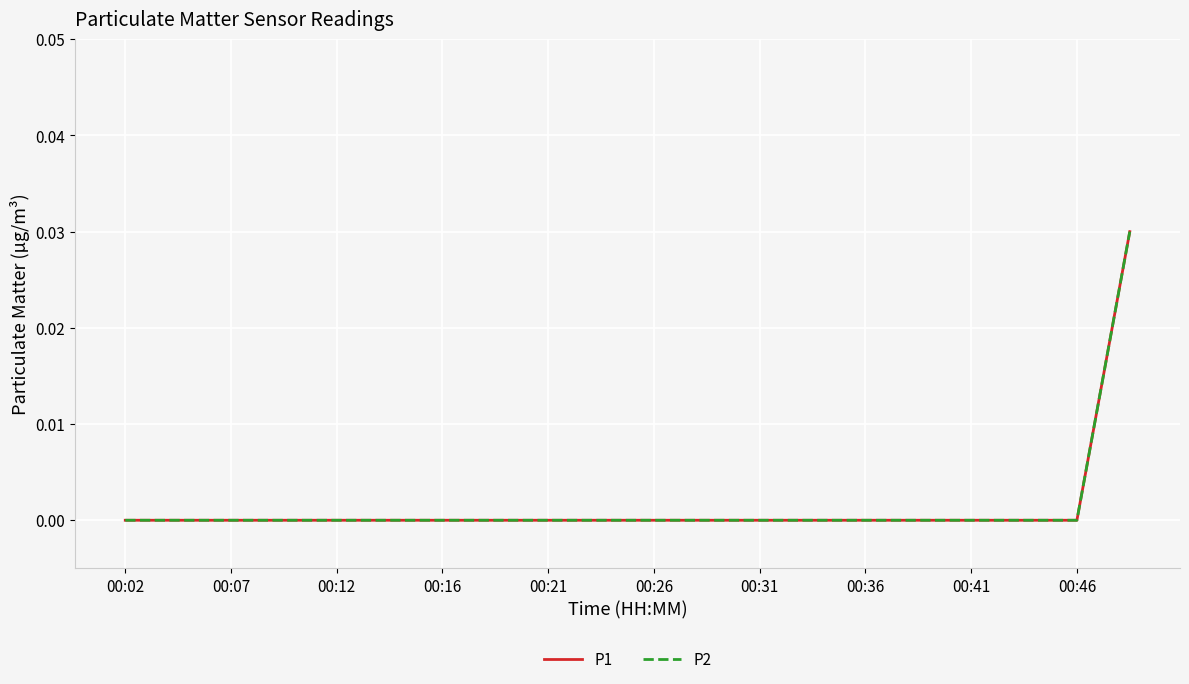

Does the chart have visible grid lines?

Yes